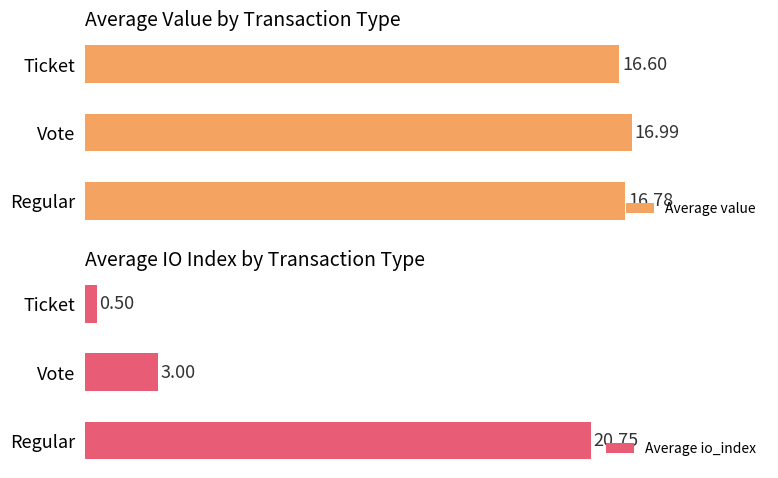

What are all the series names shown in the legend?

Average value, Average io_index